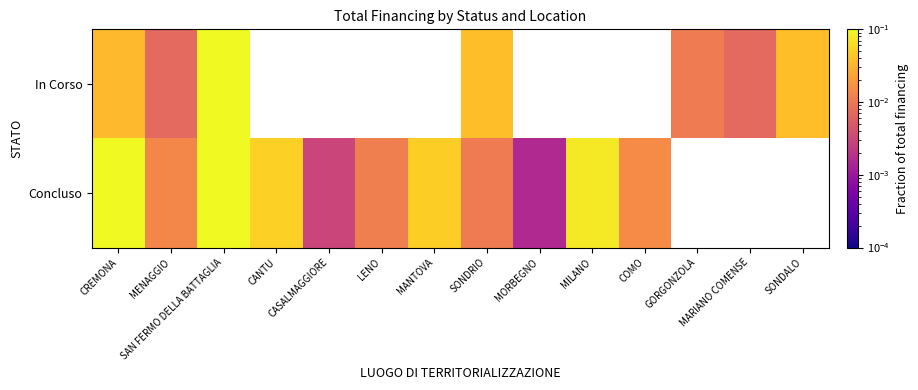

True or false: Concluso has a value of 0.1 at MILANO.

False